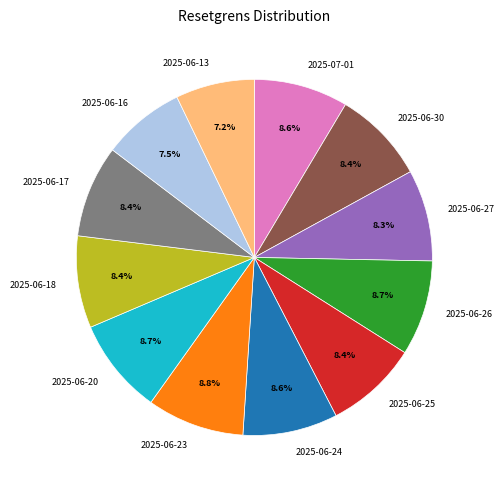

How many slices are in this pie chart?

12